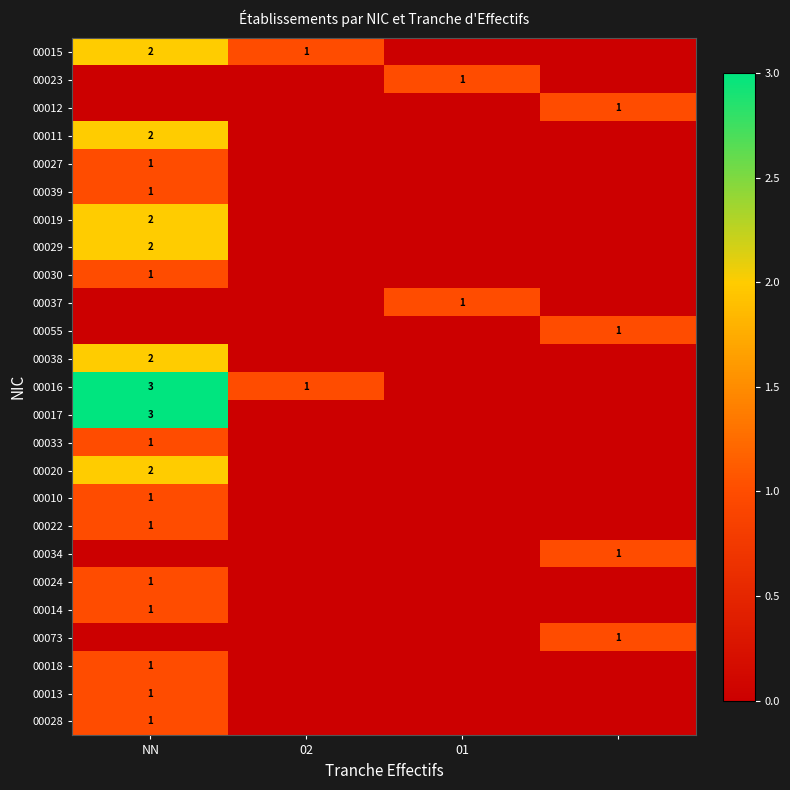

How many series are shown in this chart?

25